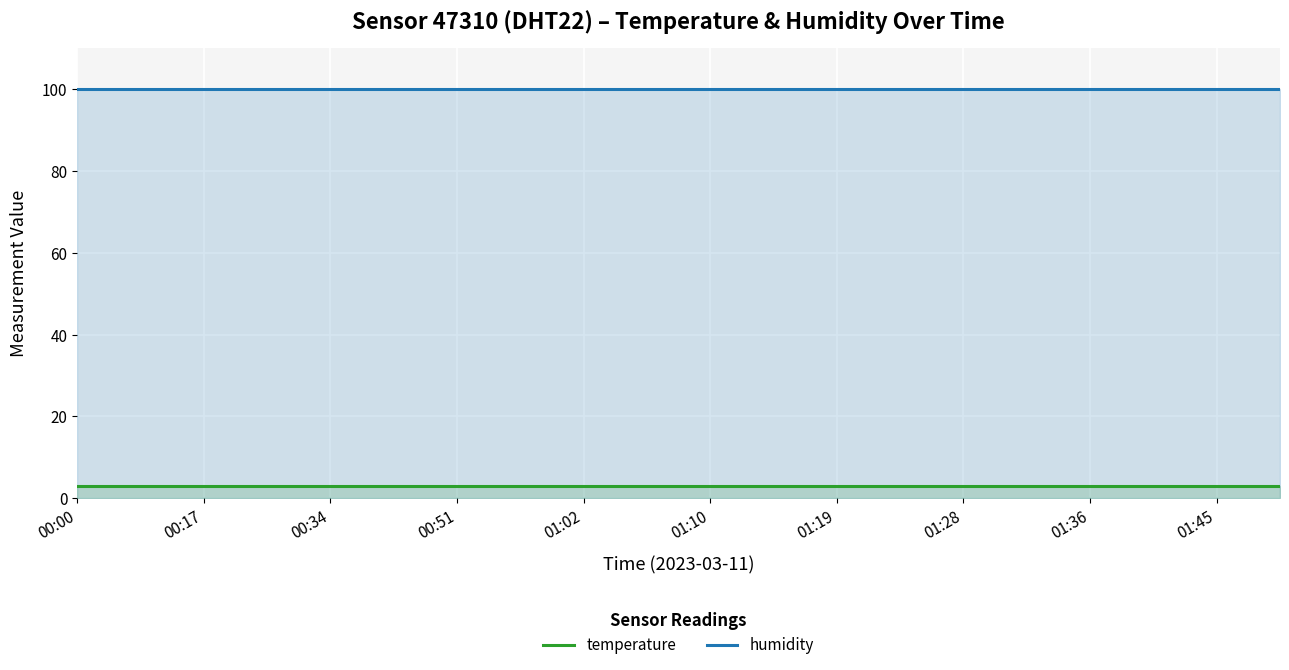

What is the difference between the highest and lowest values at 00:00?

96.8